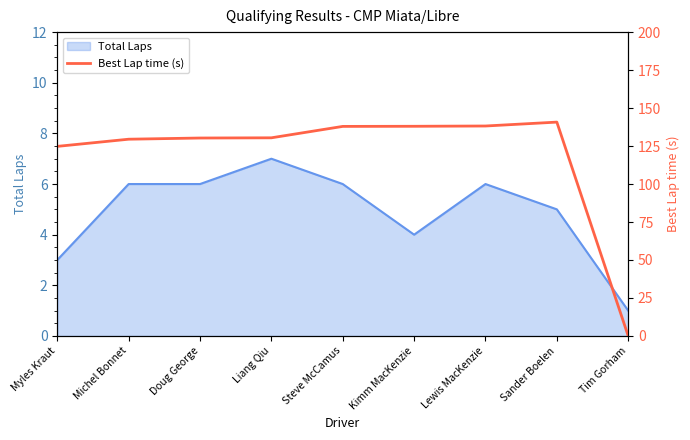

What position from the right is Doug George?

7